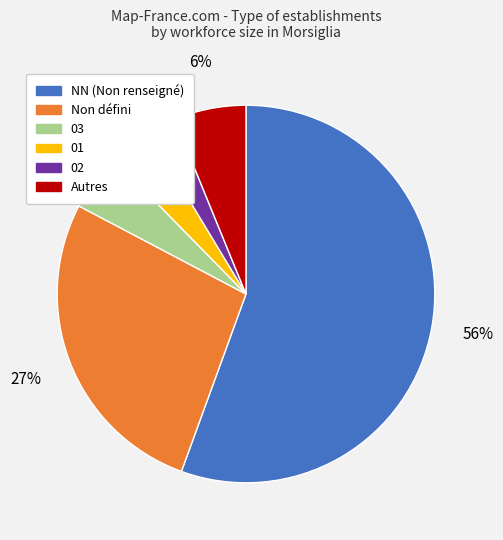

Which category has the smallest portion of the pie?

02